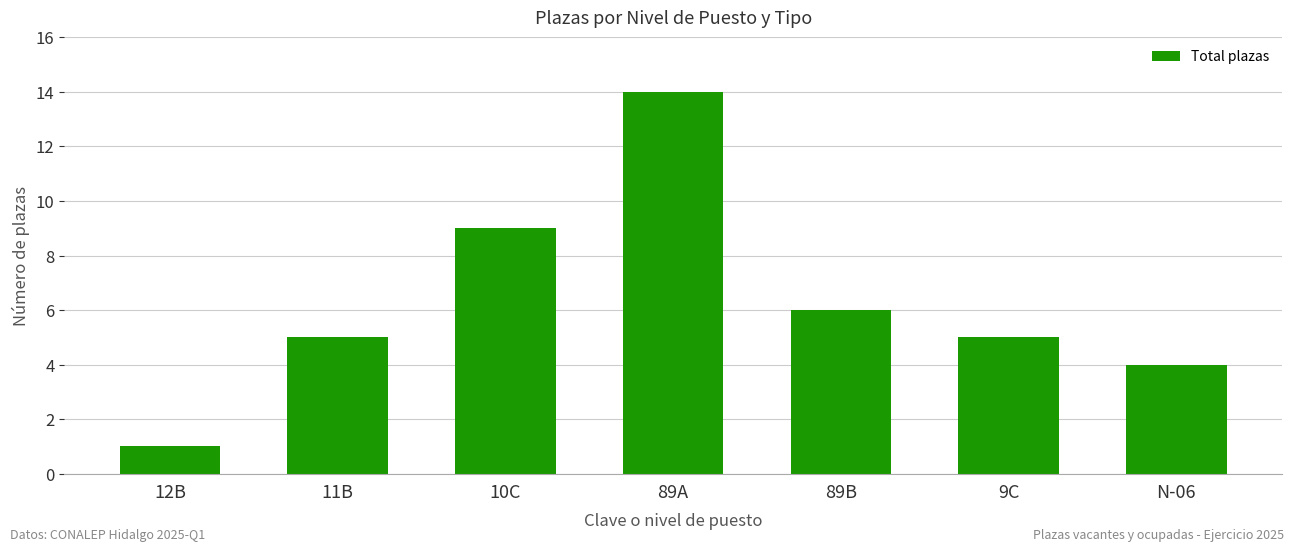

The value at 89A is 19. True or false?

False